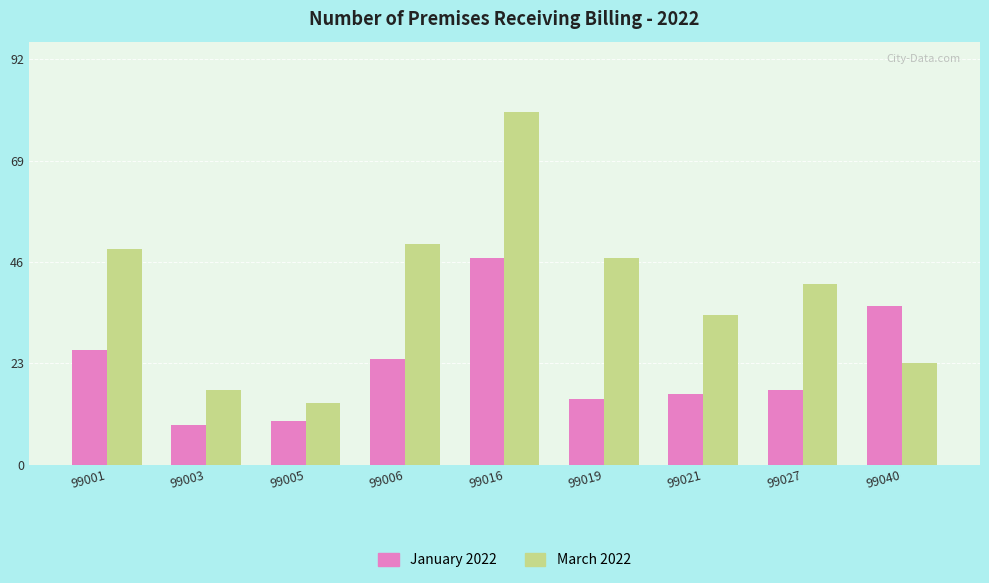

How many bars are there in total?

18